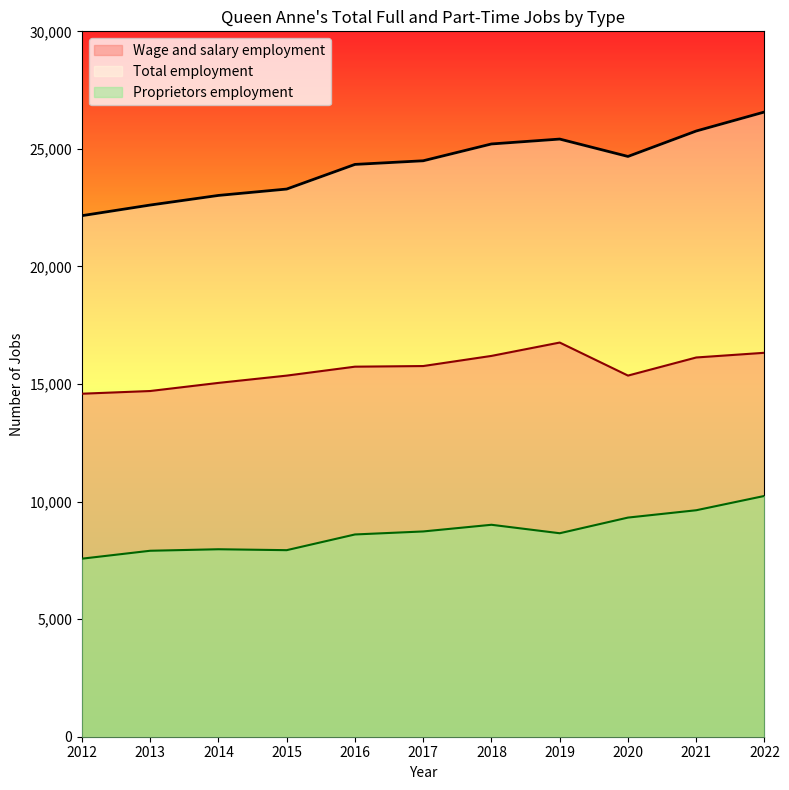

What is the difference between the Wage and salary employment values at 2012 and 2015?

770